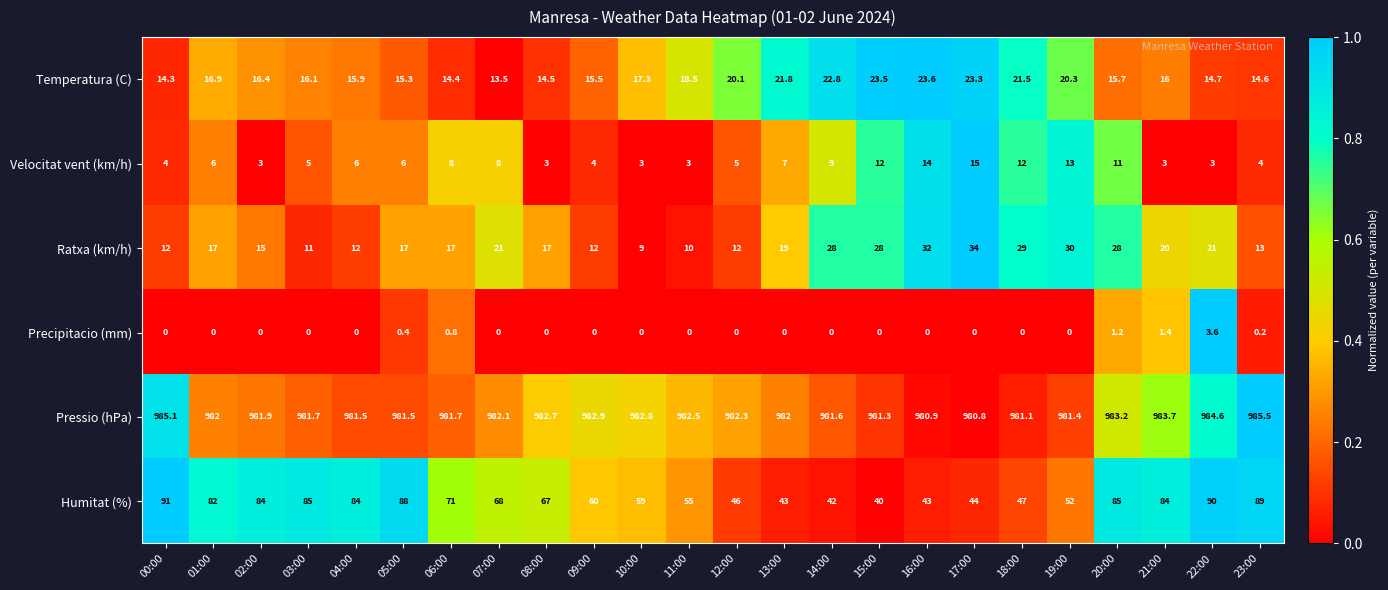

What value does the Ratxa (km/h) series have at 07:00?

21.0